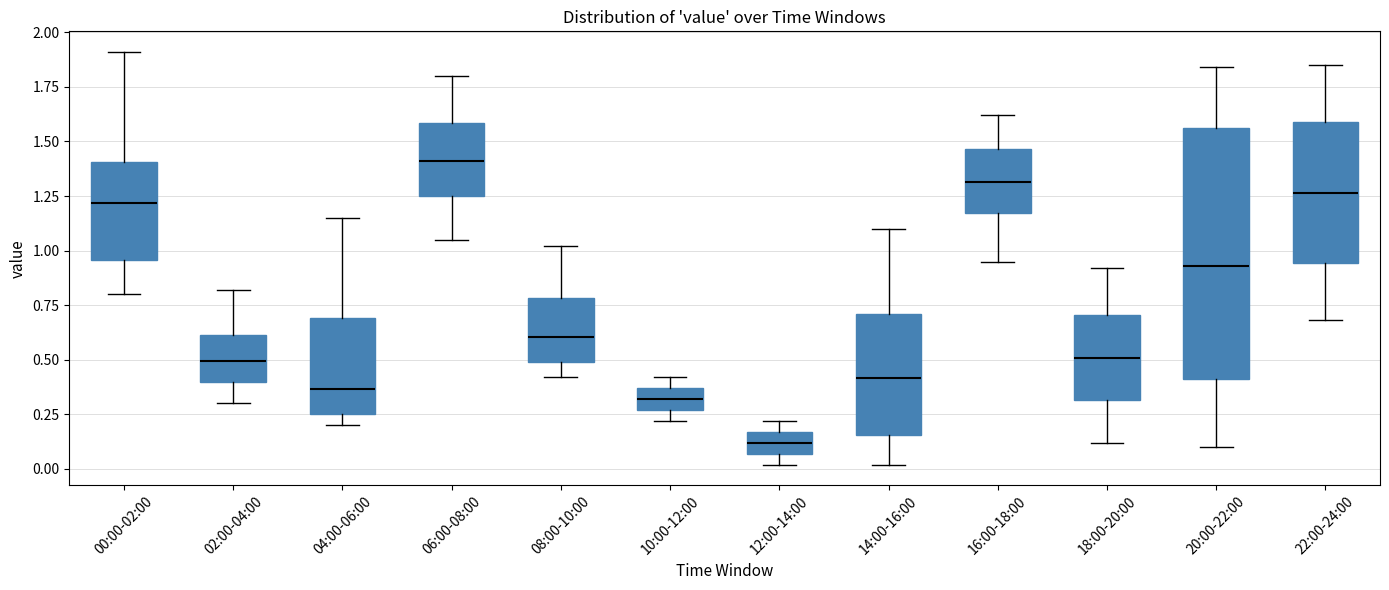

Which box's median line is the lowest?

12:00-14:00